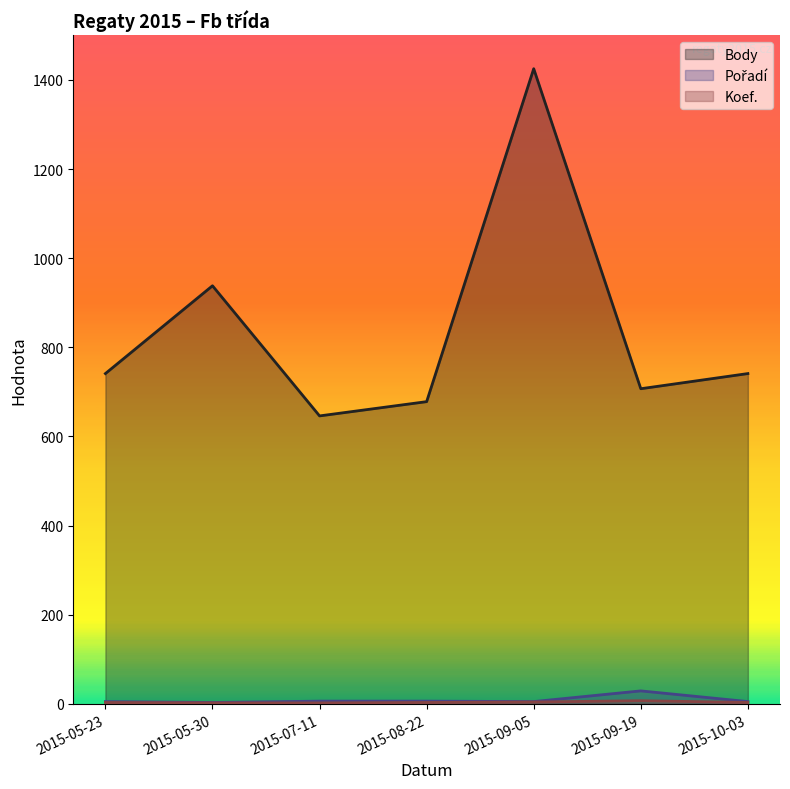

What is the greatest value displayed?

1425